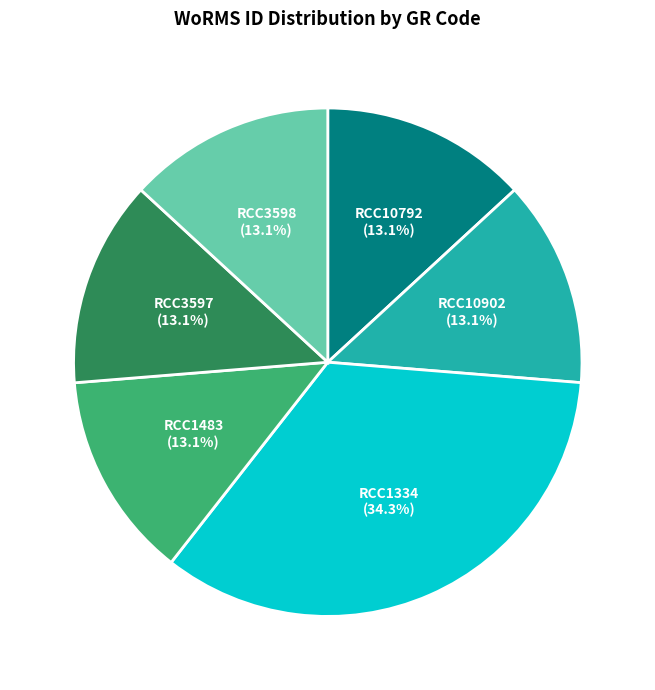

Do RCC1334 and RCC10792 together represent more than half of the pie?

No